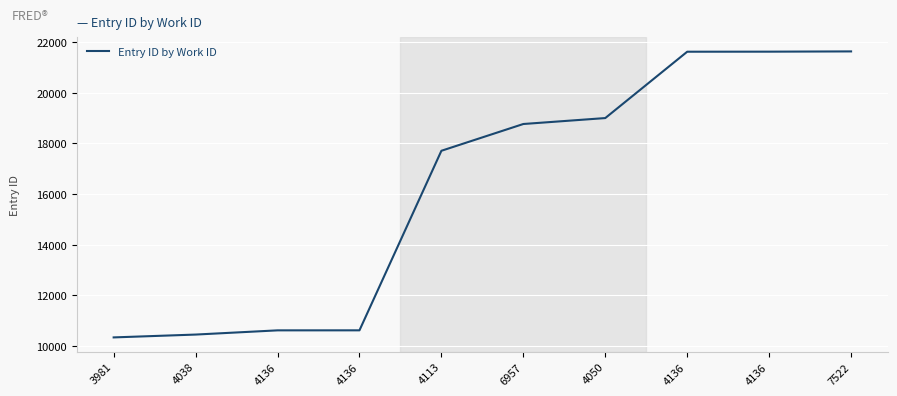

What is the ratio of the value at 4038 to the value at 3981?

1.0